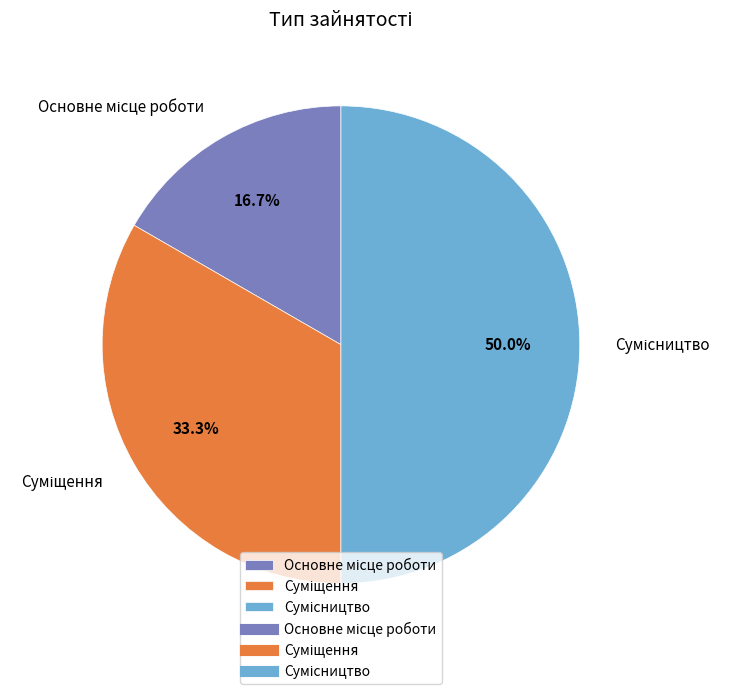

To the nearest percent, what percentage of the pie is Основне місце роботи?

17%